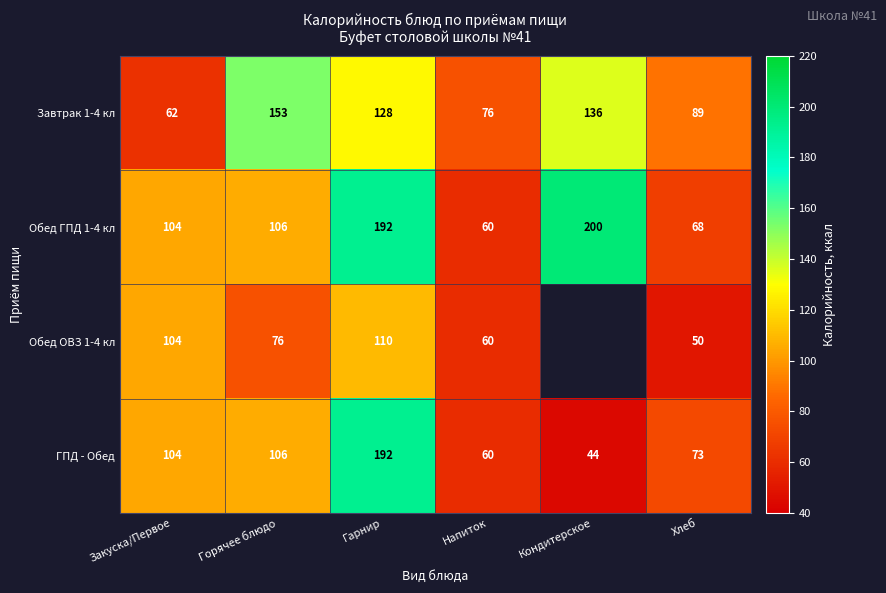

What is the difference between the maximum and minimum values in the Обед ГПД 1-4 кл series?

140